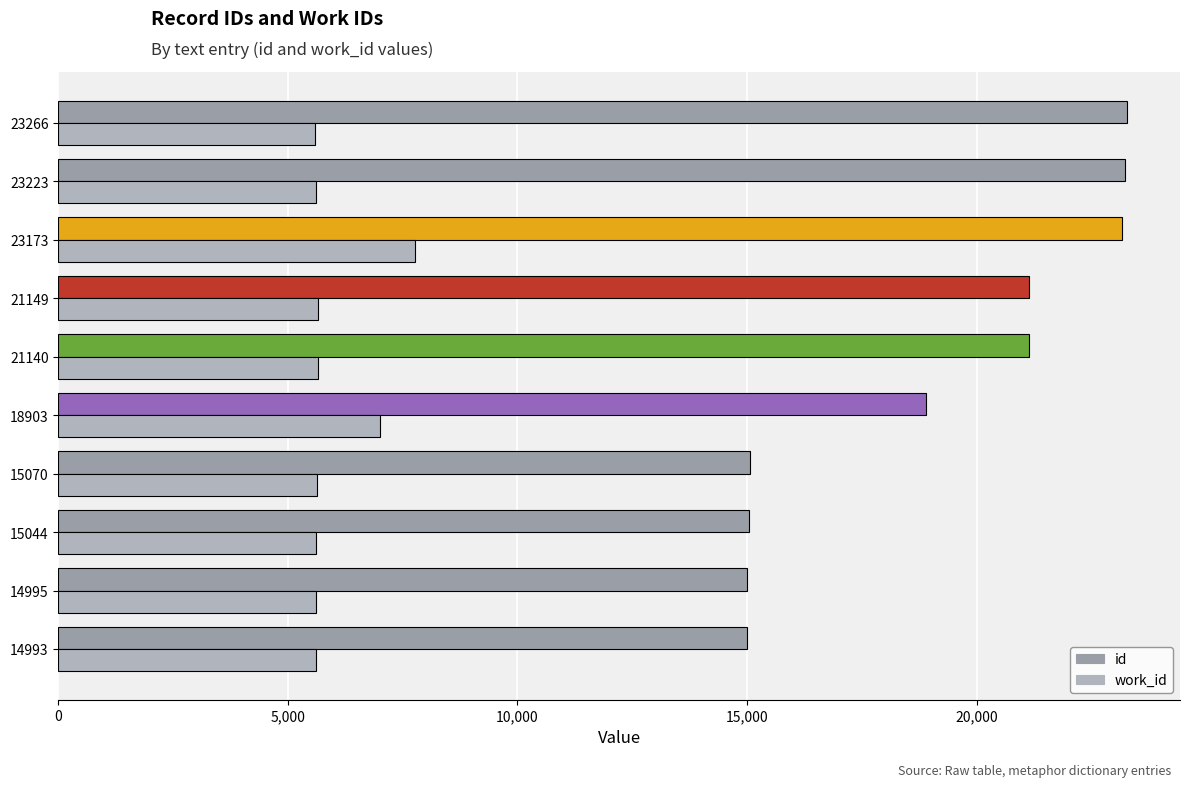

Where is work_id nearest to the value 6671?

18903